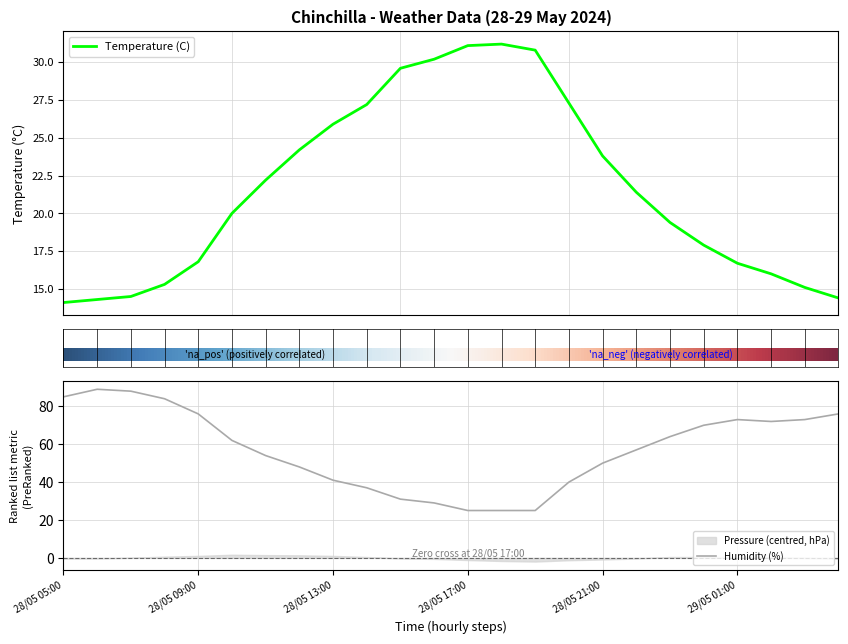

True or false: Humidity (%) has more than 0 points higher than both neighbors.

True